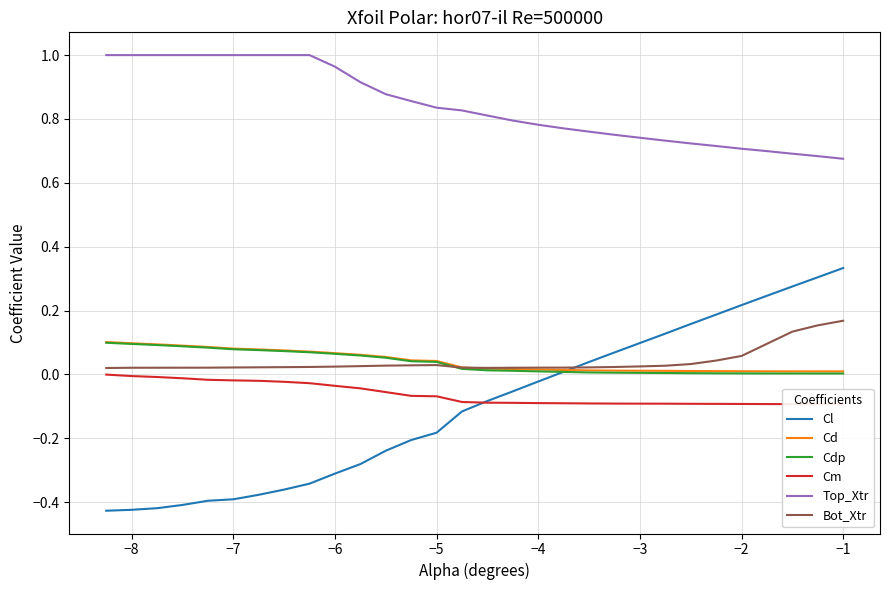

What is the maximum value shown in the chart?

1.0